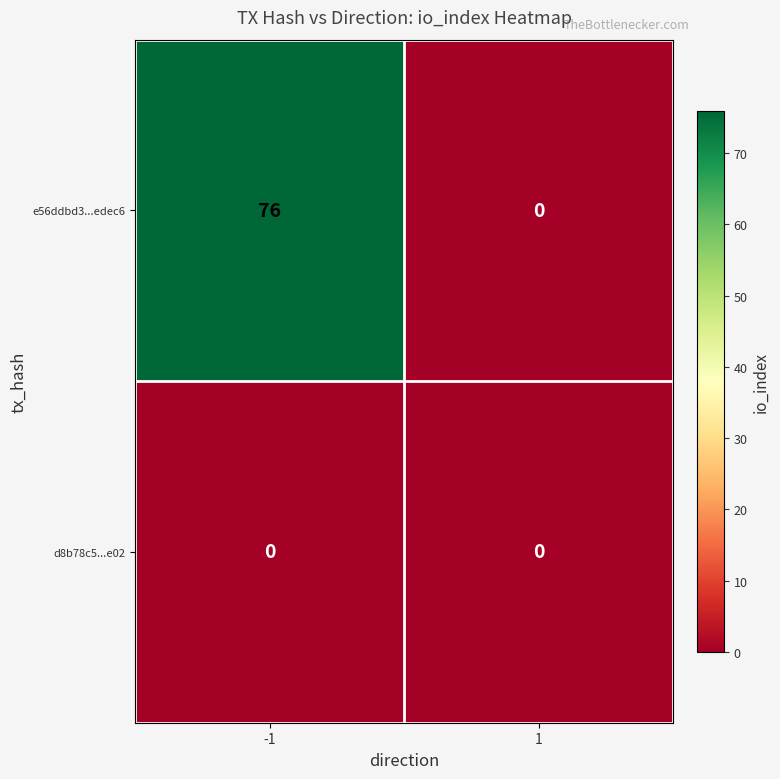

Reading right to left, transcribe all the data shown in this chart.

e56ddbd3...edec6: 1=0	-1=76
d8b78c5...e02: 1=0	-1=0